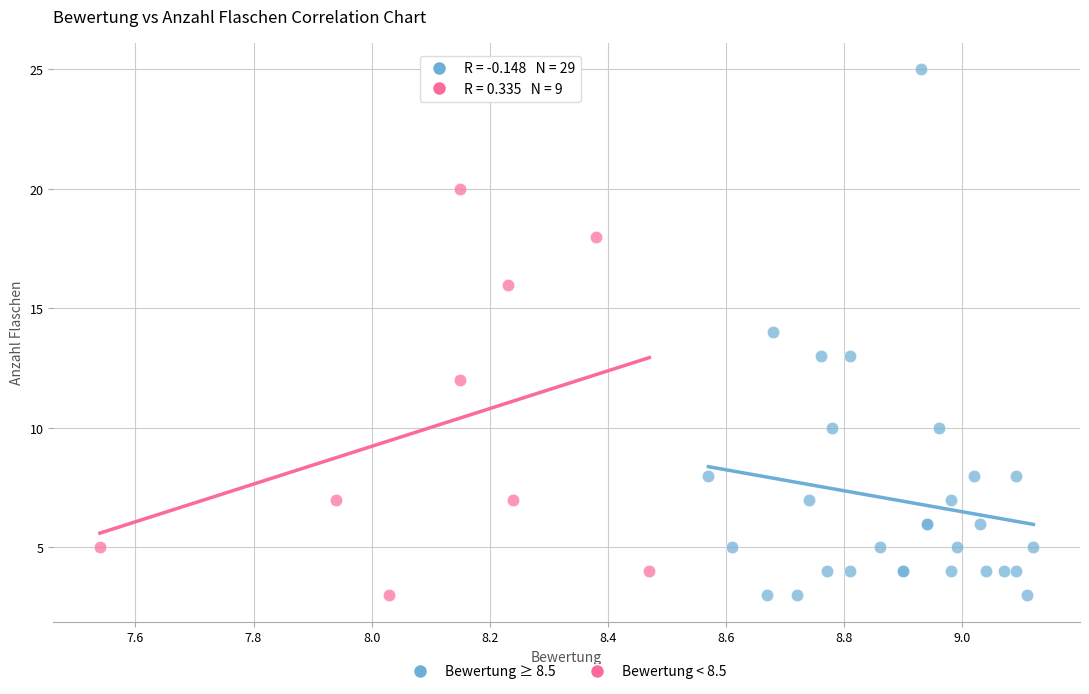

Which series contains the highest Y value?

Bewertung ≥ 8.5